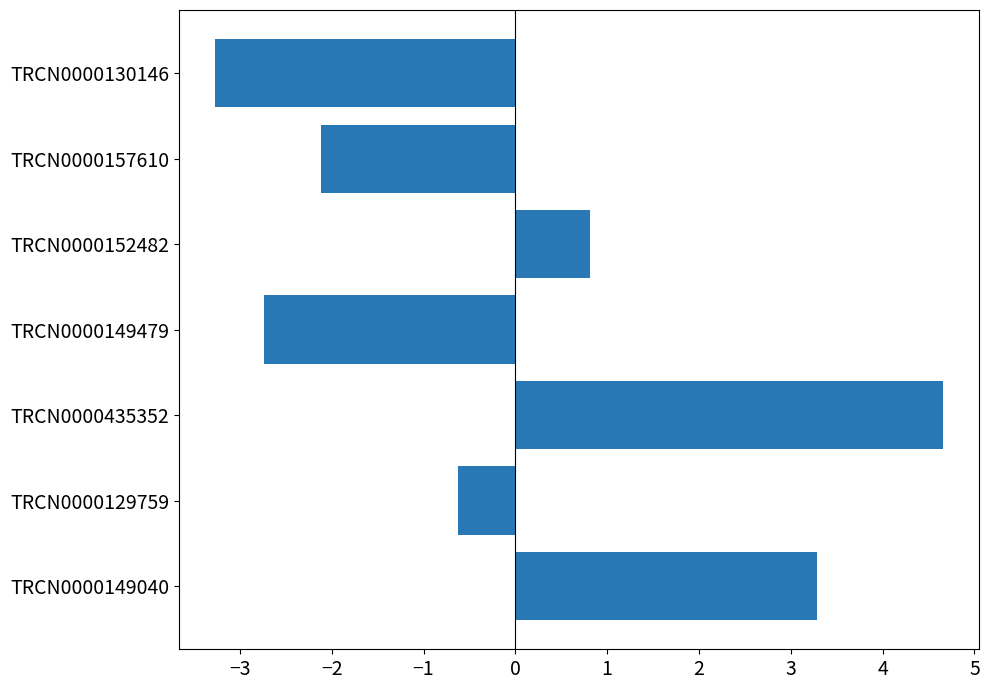

Reading bottom to top, list all the values displayed in this chart.

3.3	-0.6	4.7	-2.7	0.8	-2.1	-3.3